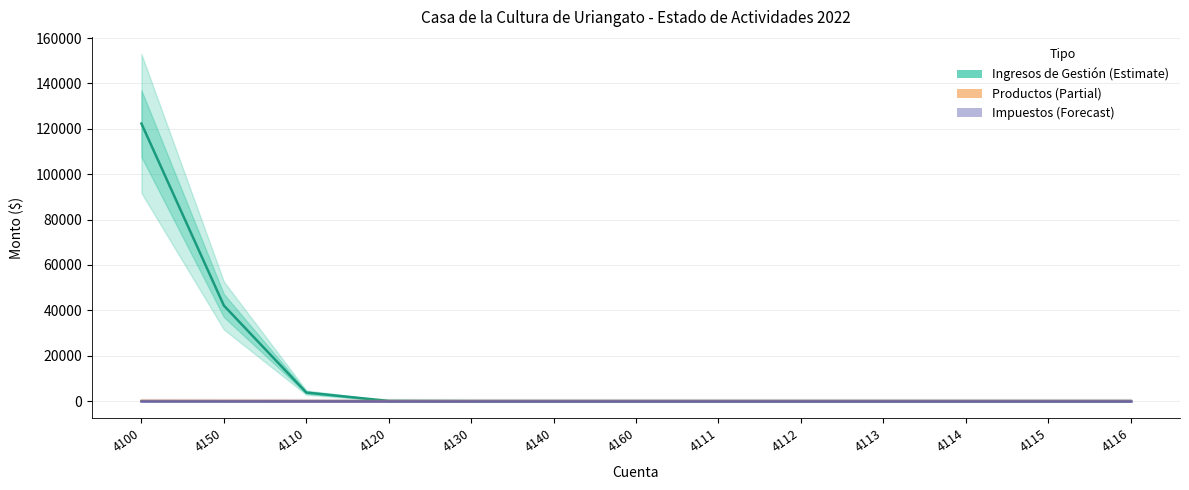

At which label does Impuestos reach its peak?

4100